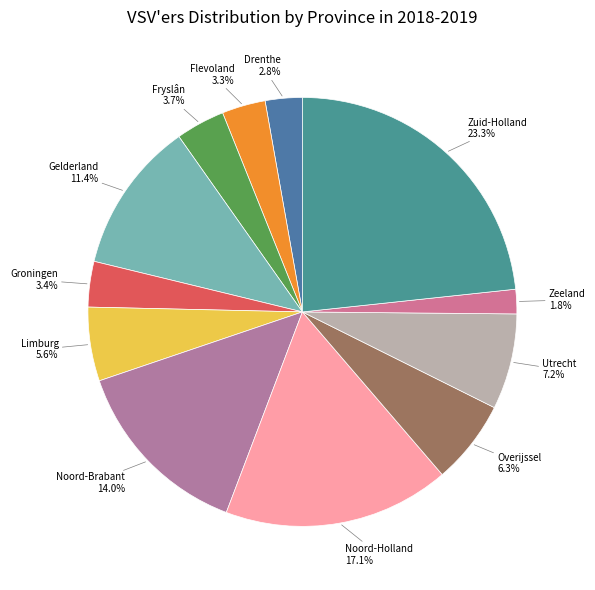

The Limburg slice represents 6% of the pie. True or false?

True